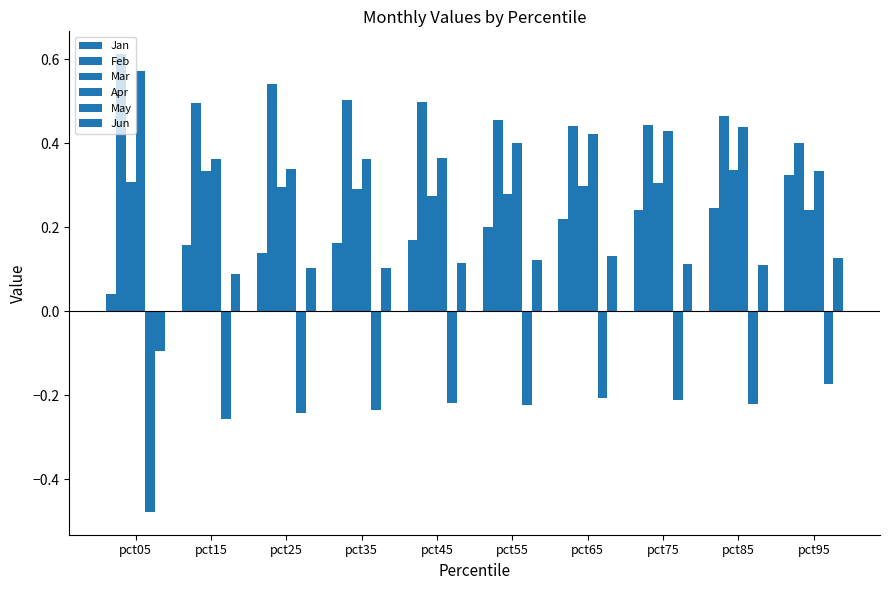

How many data points does each series have?

10